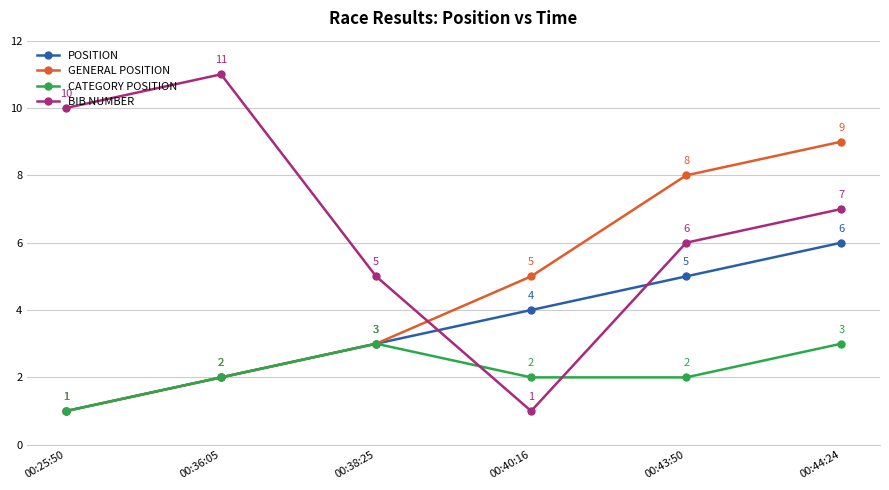

What is the label of the 1st point from the right?

00:44:24